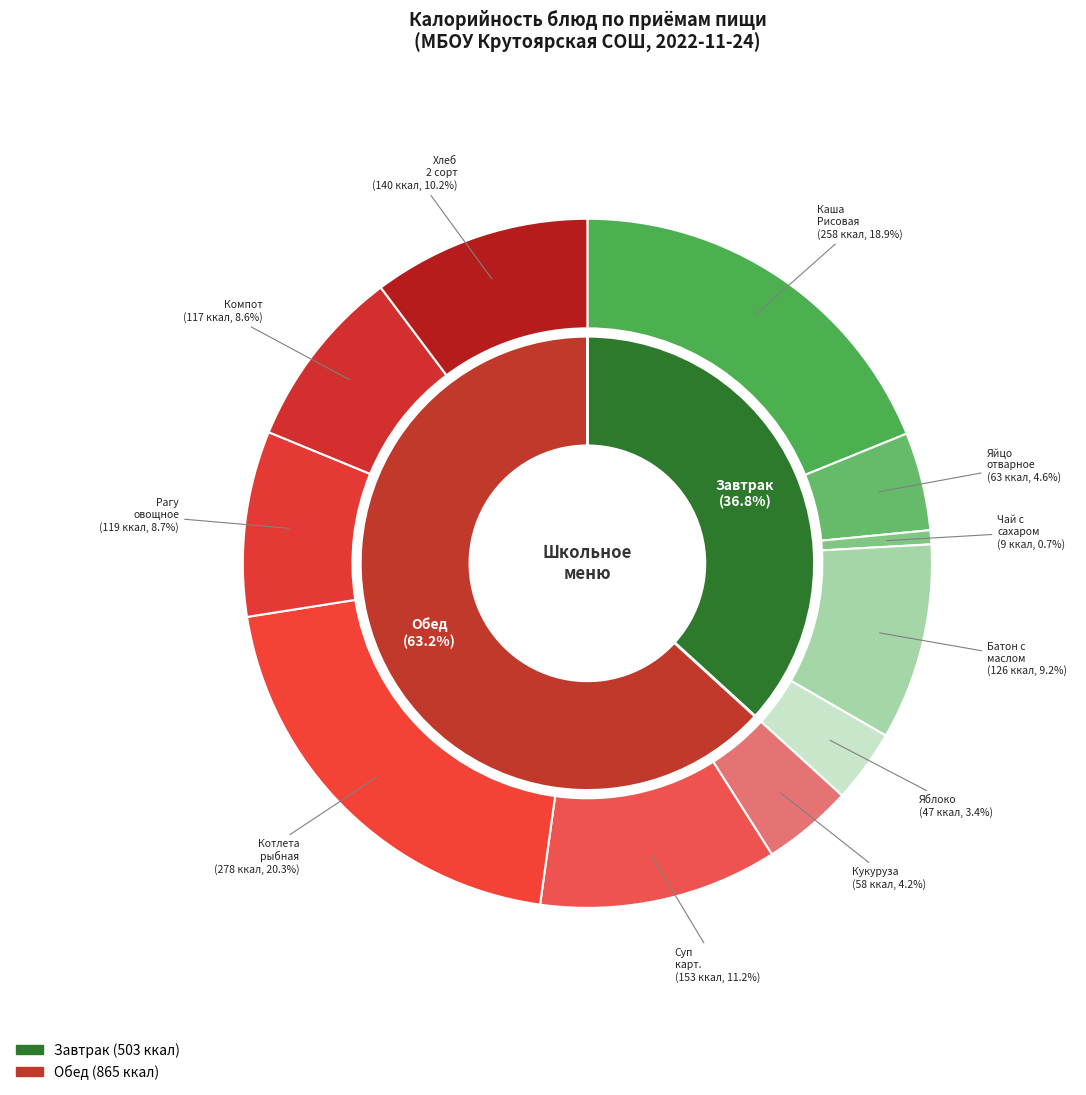

Does Батон с маслом account for over 50% of the chart?

No